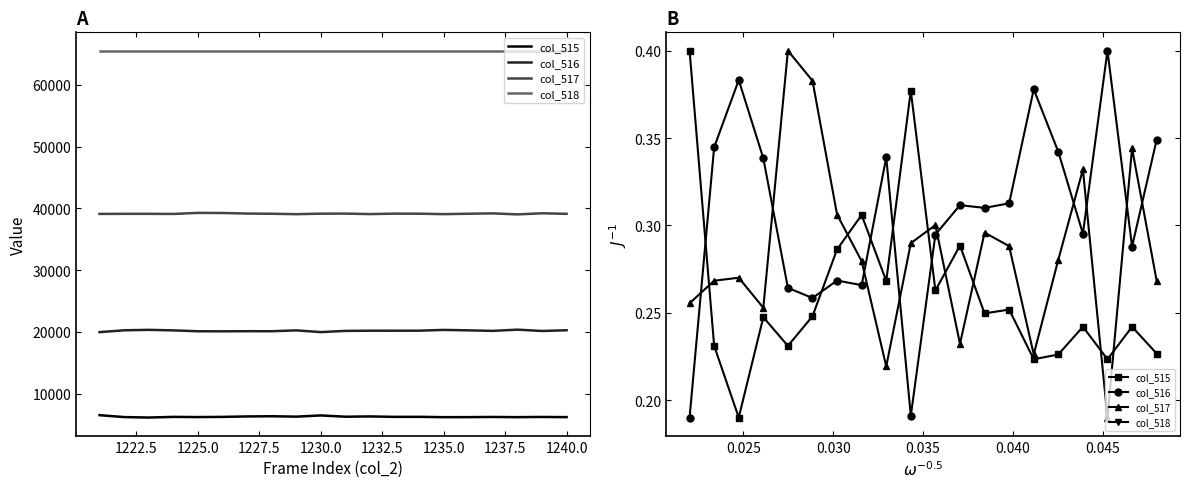

Does the chart display data point markers on the line(s)?

No